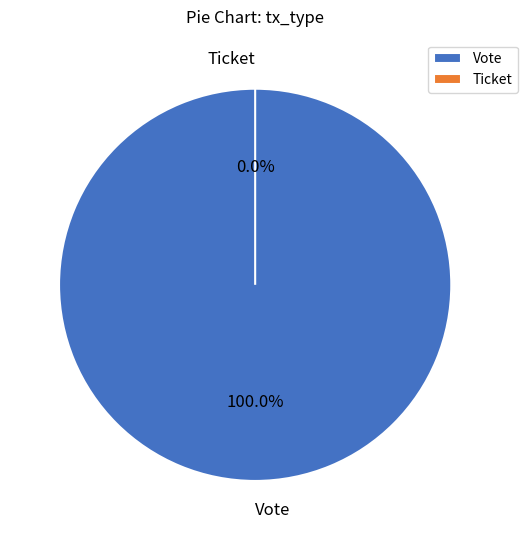

Which category accounts for the majority?

Vote